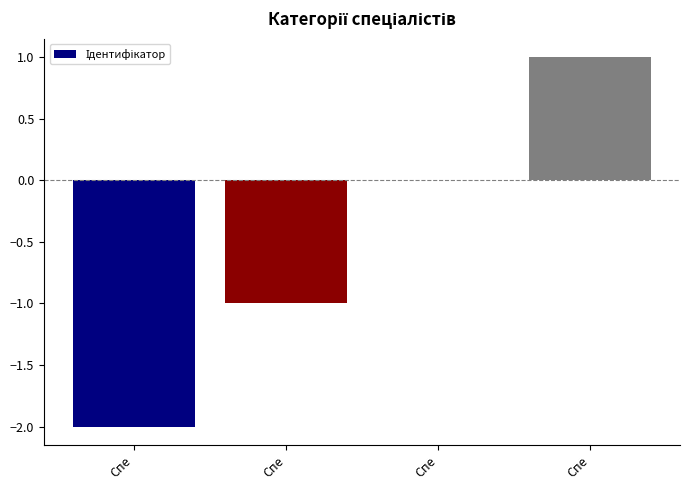

How many distinct data groups are displayed?

1